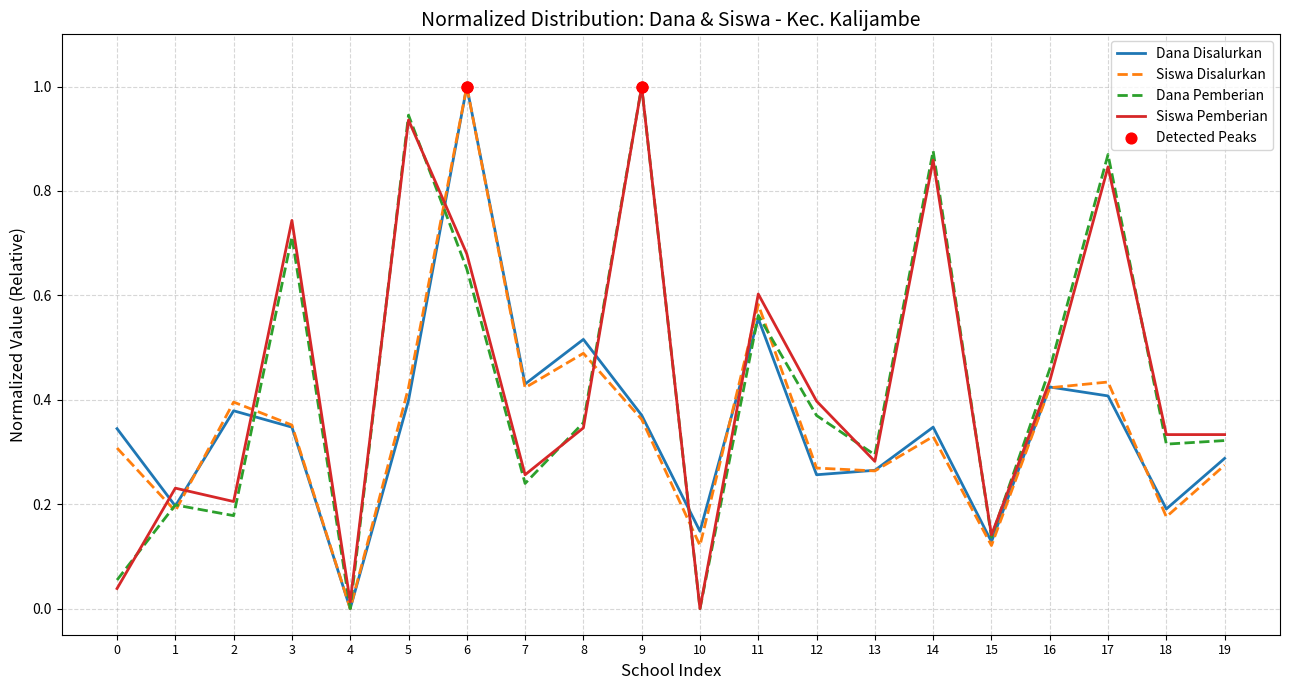

Which series changed the most between 5 and 18?

Dana Pemberian